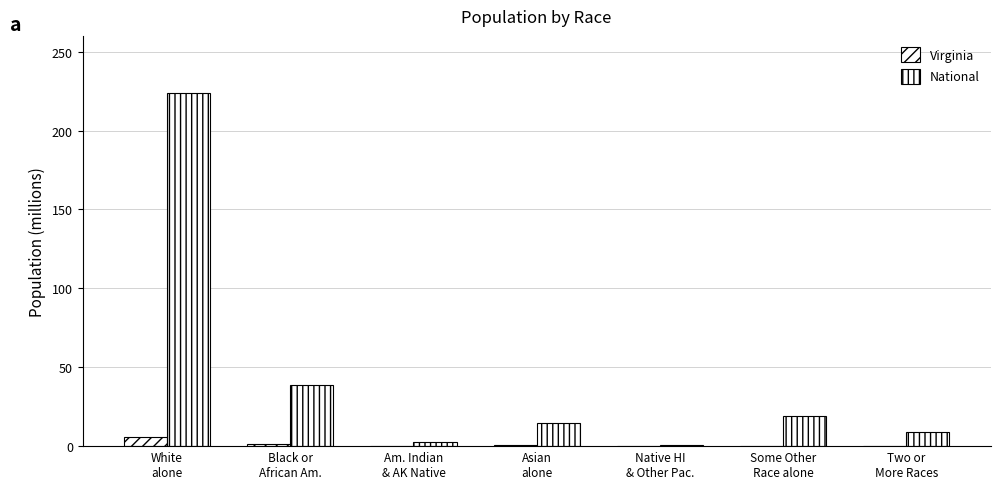

How many values in the National series exceed 14?

4